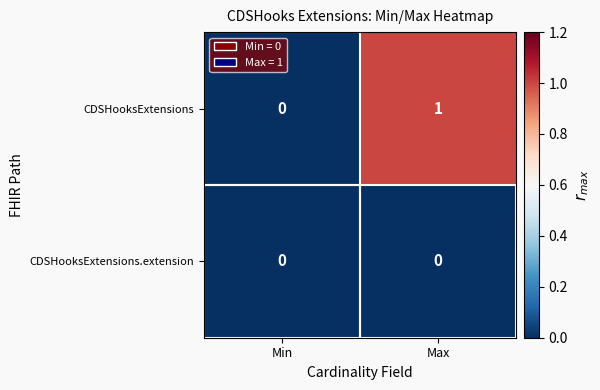

Is it true that CDSHooksExtensions equals -1 at Min?

False